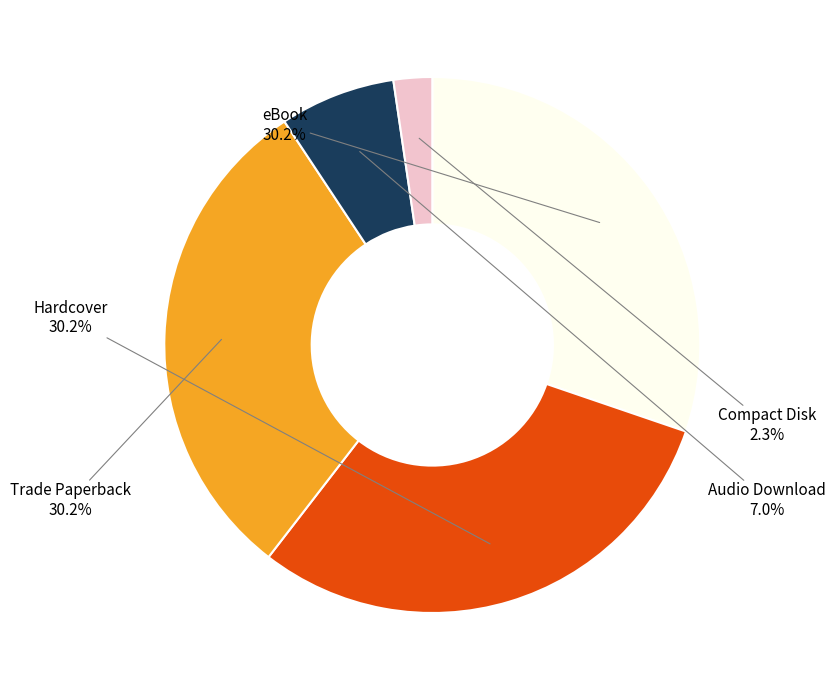

To the nearest percent, what is the average slice percentage?

20%